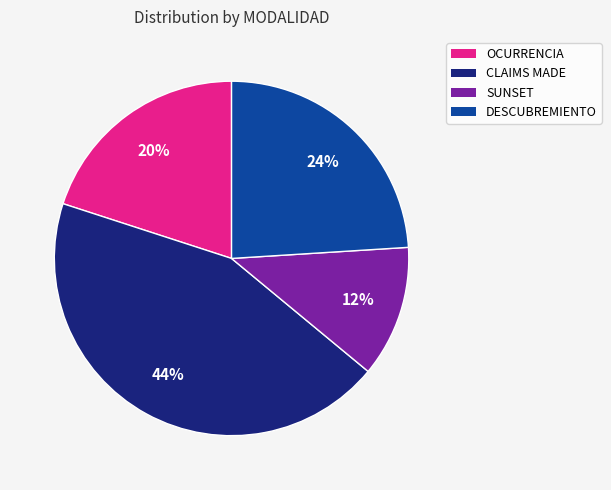

To the nearest percent, what portion does OCURRENCIA represent?

20%